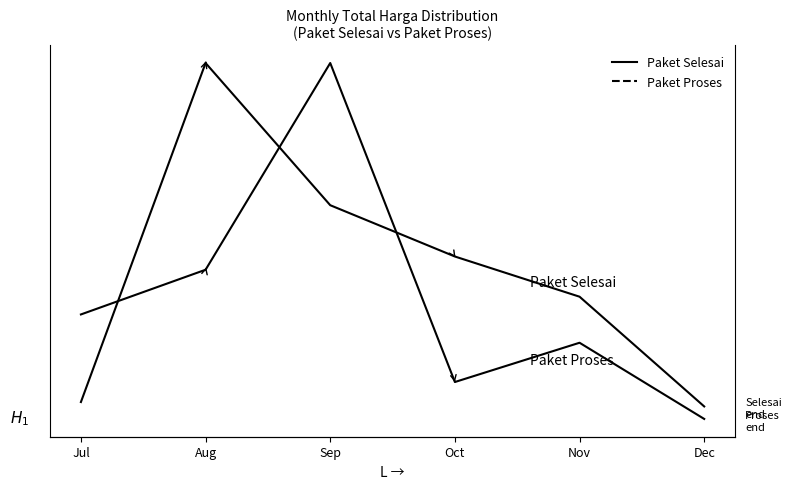

What is the difference between the maximum and minimum values in the Paket Selesai series?

1.0